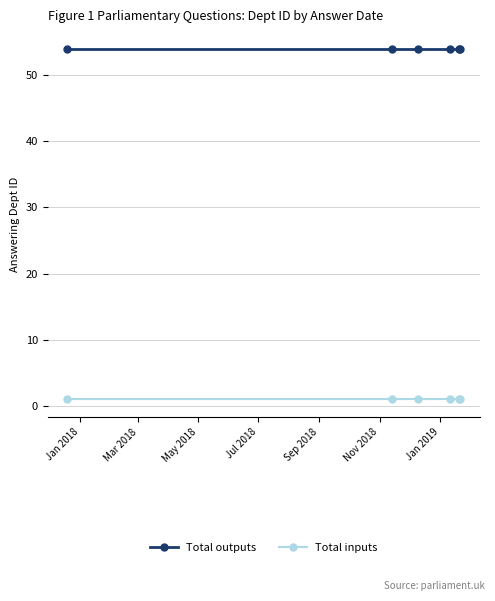

What is the value of the Total outputs point at the 6th from the left?

54